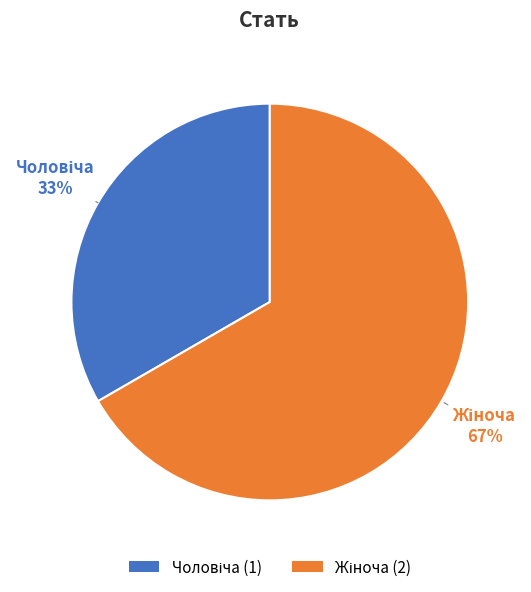

Is there a majority slice in this chart?

Yes